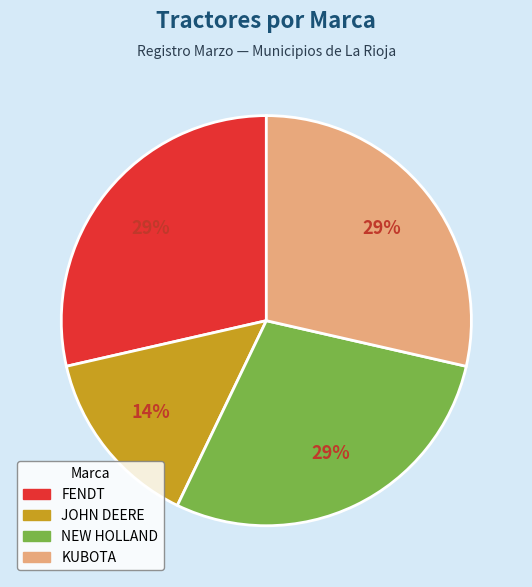

Does NEW HOLLAND represent more than half of the total?

No